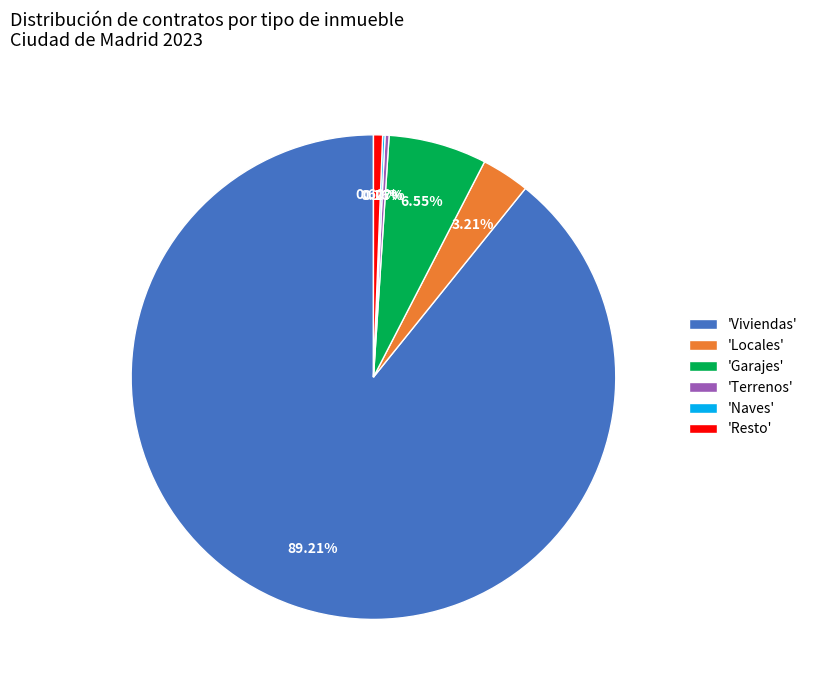

Is there any slice that represents more than half of the pie?

Yes